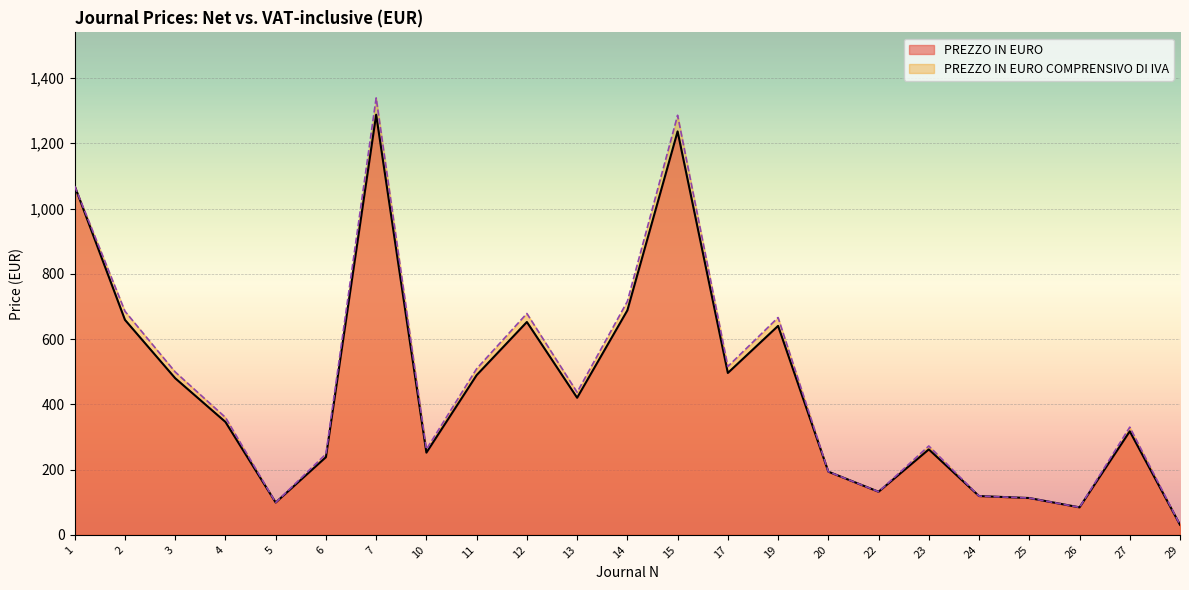

What is the total value across all series at 10?

513.9